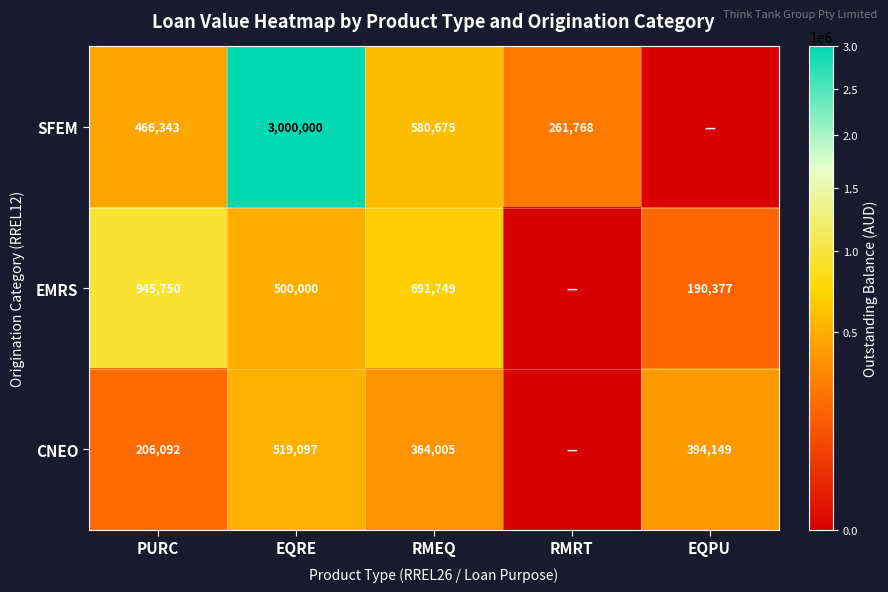

What is the spread (max minus min) of values at PURC?

739658